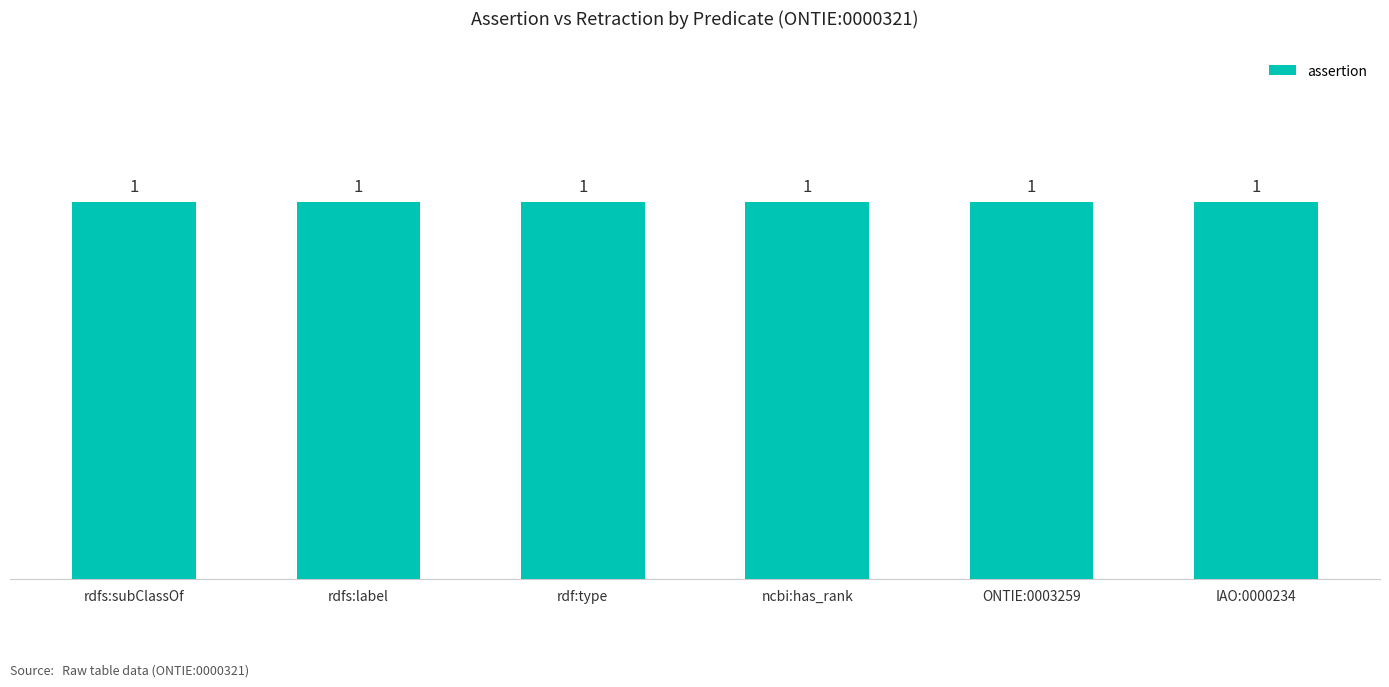

What is the approximate value of assertion at ncbi:has_rank?

1